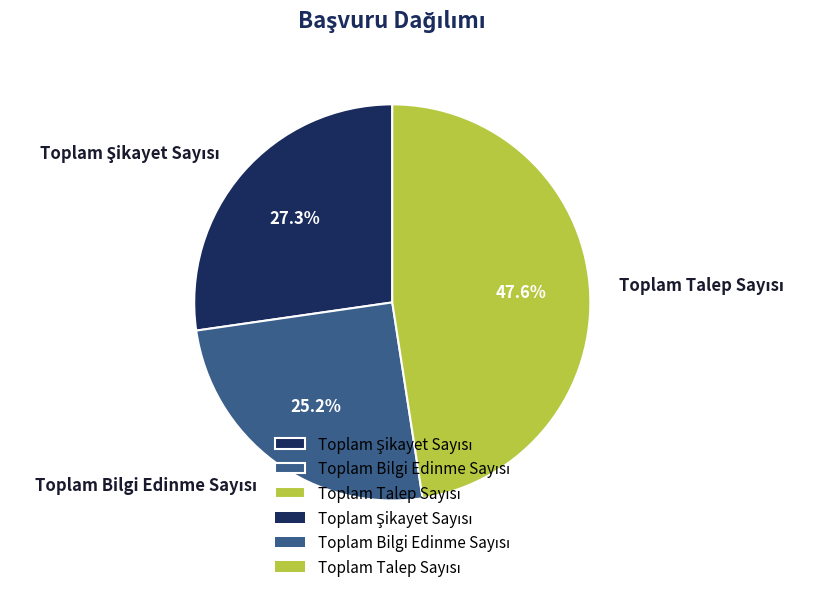

How many segments does this pie chart have?

3